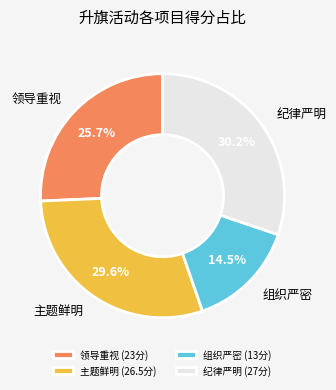

Does 主题鲜明 represent more than half of the total?

No